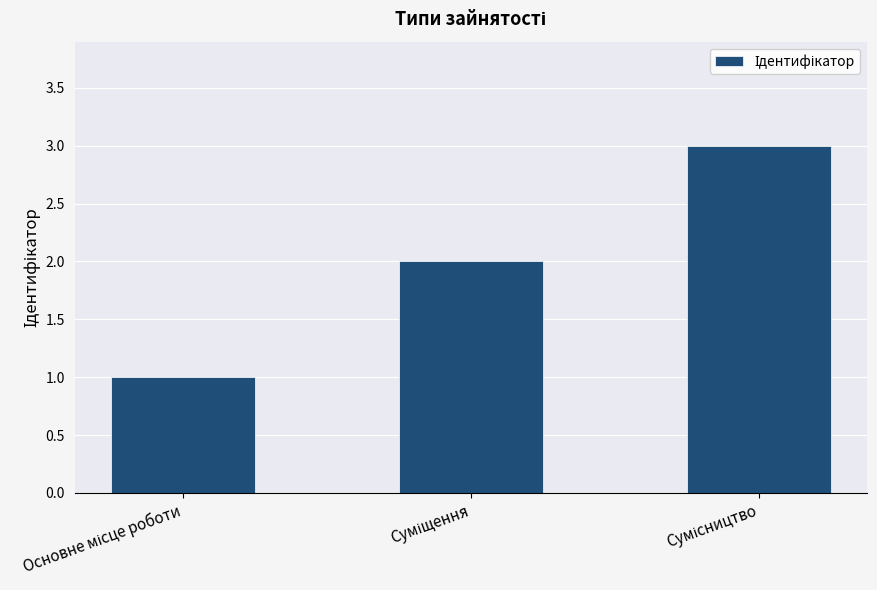

What is the difference between the maximum and minimum values?

2